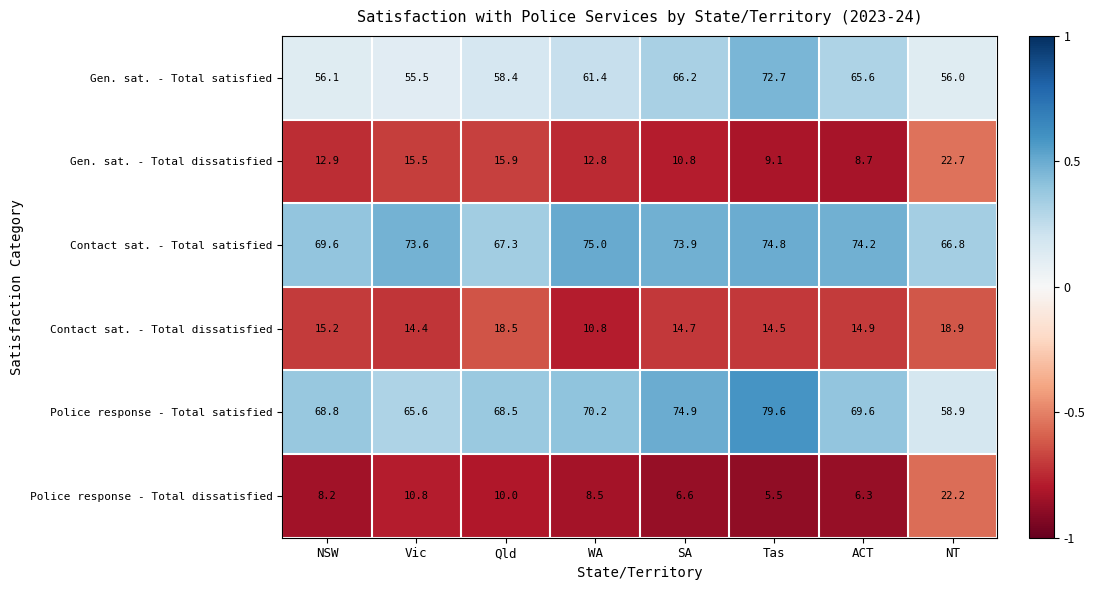

Is it true that Contact sat. - Total dissatisfied equals 25.2 at SA?

False